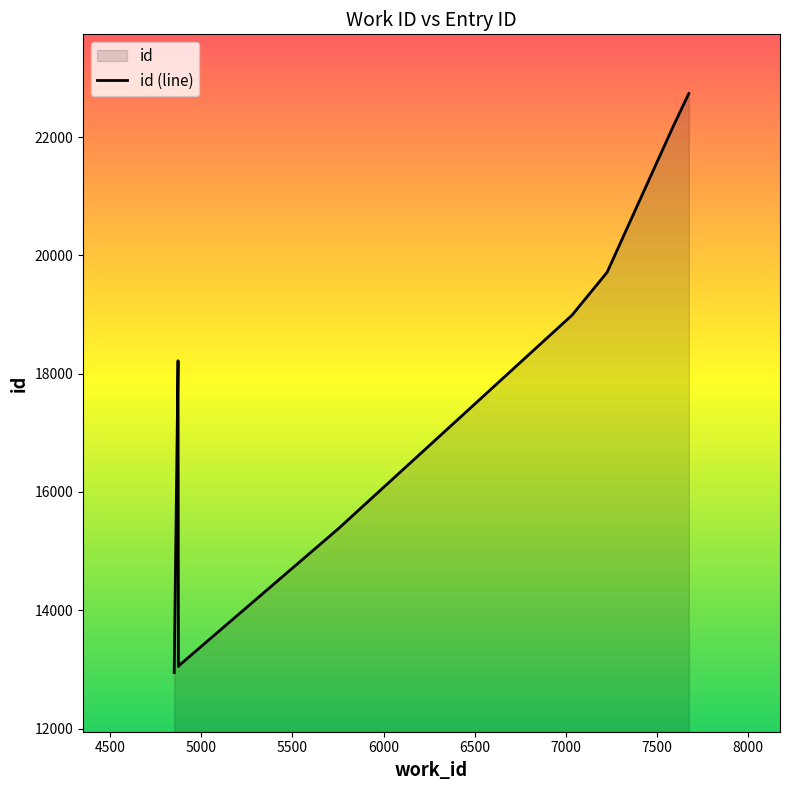

What is the sum of all values?

174444